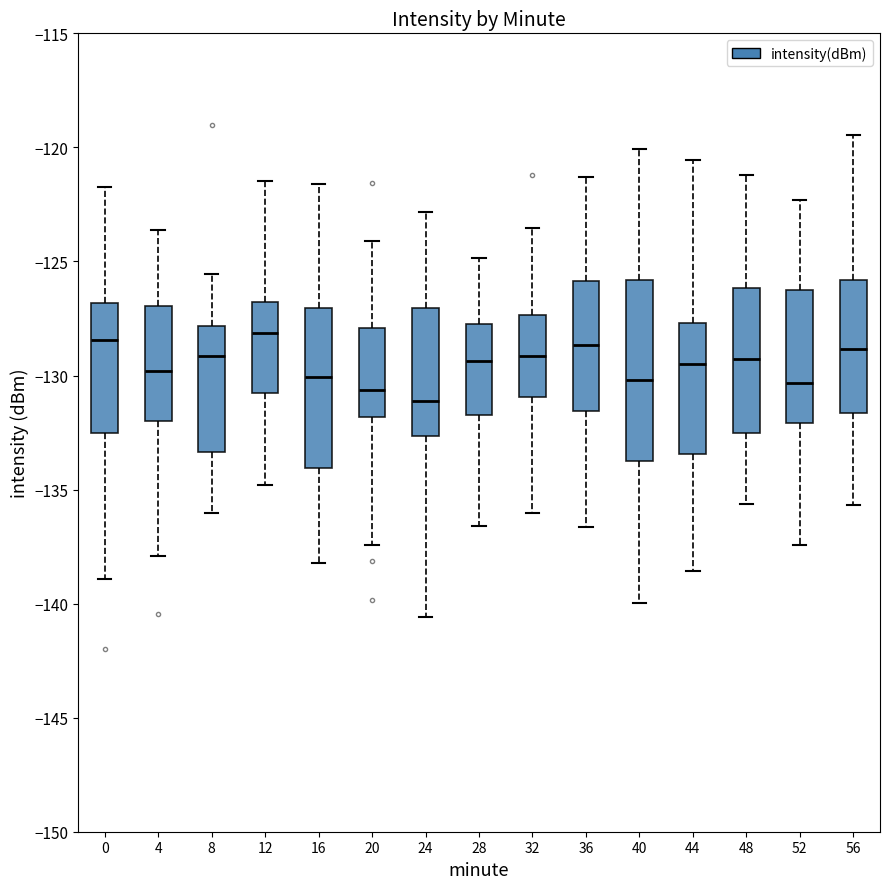

Reading left to right, transcribe this box plot: for each box, give where its median line is, the range the box spans, and where its two whiskers end, as read against the y-axis. The values are not printed on the chart, so give them approximately, as read against the axis.

0: median -128.5, box -132.5 to -127.0, whiskers -139.0 to -121.5
4: median -130.0, box -132.0 to -127.0, whiskers -138.0 to -123.5
8: median -129.0, box -133.5 to -128.0, whiskers -136.0 to -125.5
12: median -128.0, box -131.0 to -127.0, whiskers -135.0 to -121.5
16: median -130.0, box -134.0 to -127.0, whiskers -138.0 to -121.5
20: median -130.5, box -132.0 to -128.0, whiskers -137.5 to -124.0
24: median -131.0, box -132.5 to -127.0, whiskers -140.5 to -123.0
28: median -129.5, box -131.5 to -128.0, whiskers -136.5 to -125.0
32: median -129.0, box -131.0 to -127.5, whiskers -136.0 to -123.5
36: median -128.5, box -131.5 to -126.0, whiskers -136.5 to -121.5
40: median -130.0, box -134.0 to -126.0, whiskers -140.0 to -120.0
44: median -129.5, box -133.5 to -127.5, whiskers -138.5 to -120.5
48: median -129.5, box -132.5 to -126.0, whiskers -135.5 to -121.0
52: median -130.5, box -132.0 to -126.0, whiskers -137.5 to -122.5
56: median -129.0, box -131.5 to -126.0, whiskers -135.5 to -119.5